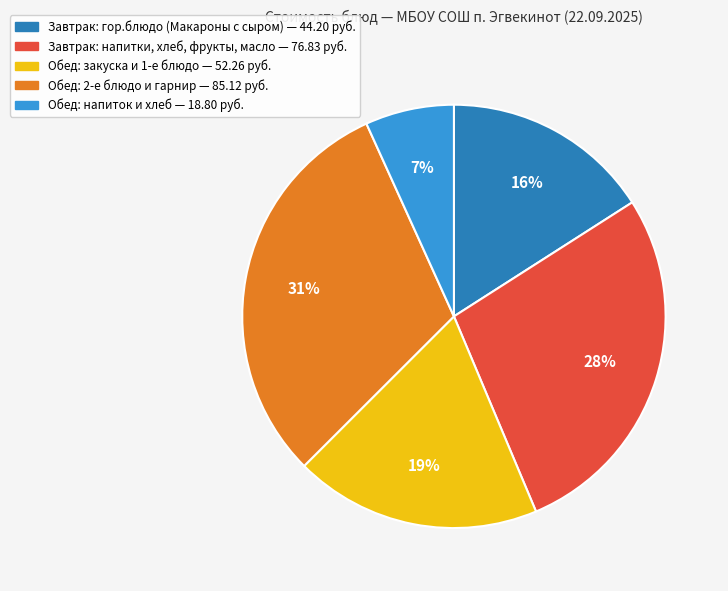

Does any single category account for the majority?

No